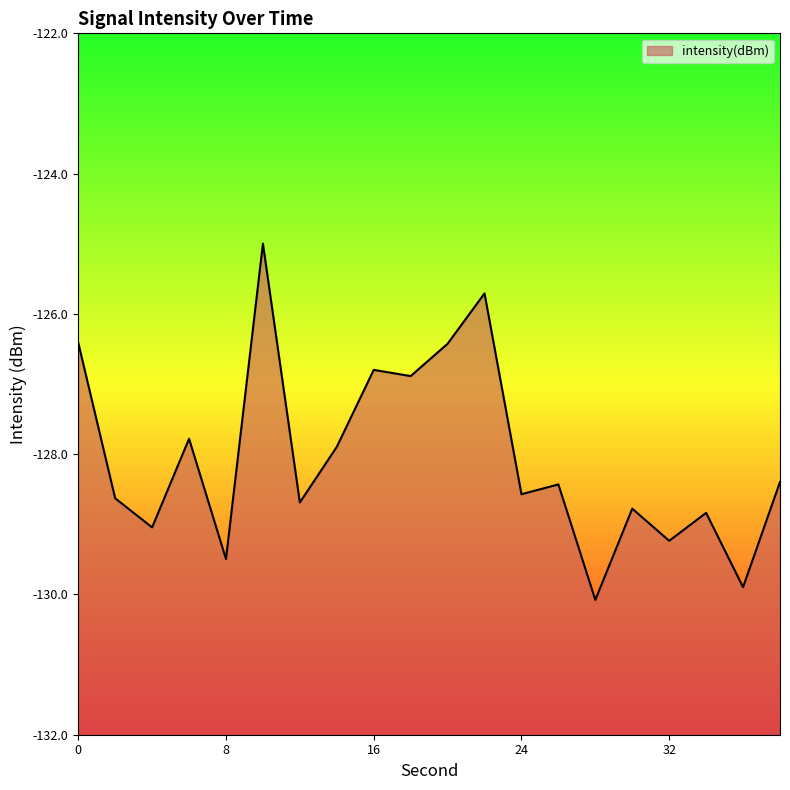

What is the greatest value displayed?

-125.0